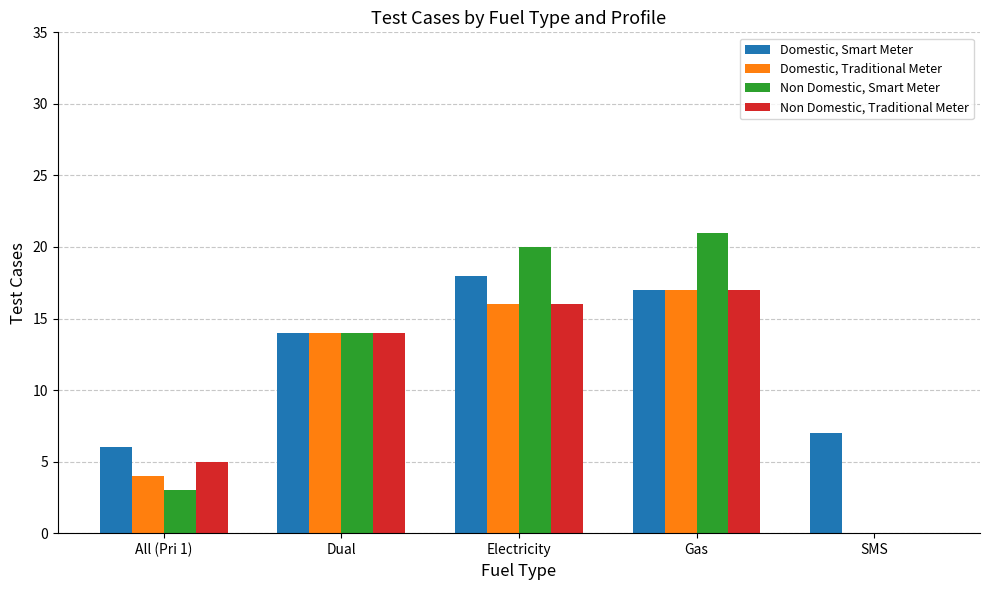

The value of Non Domestic, Traditional Meter at SMS is 0. True or false?

True